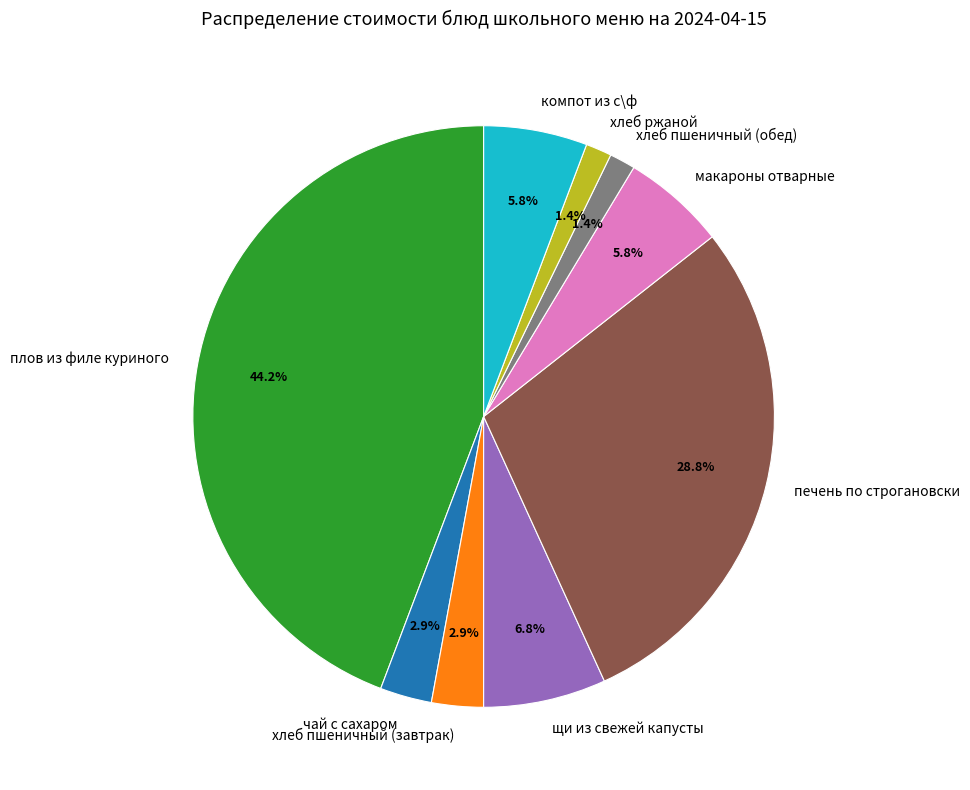

Count the number of slices in the pie.

9